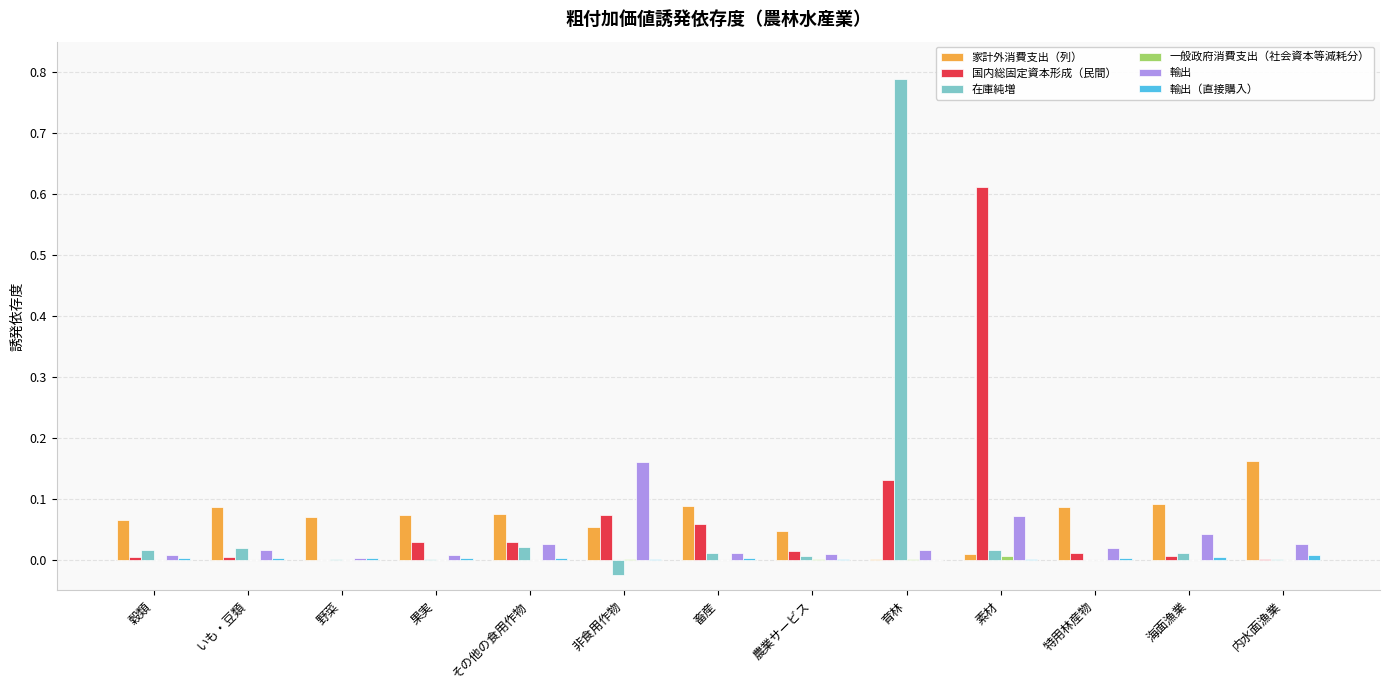

The value of 国内総固定資本形成（民間） at 非食用作物 is 0.1. True or false?

True